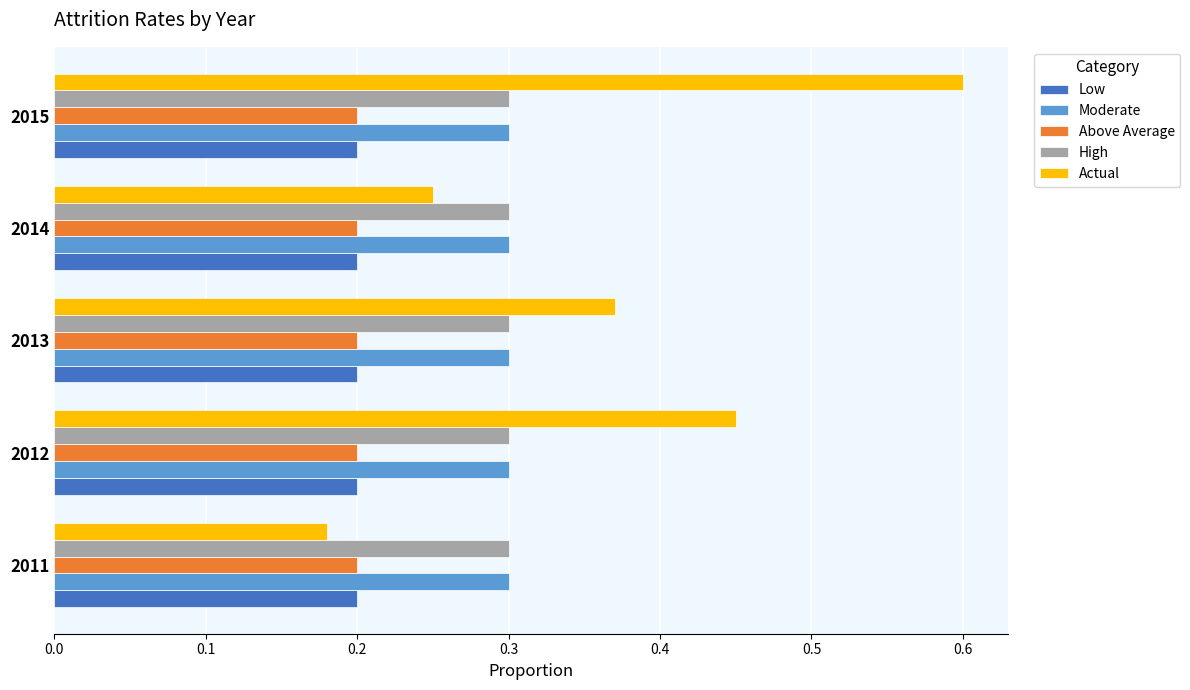

Is it true that Actual equals 0.2 at 2014?

True